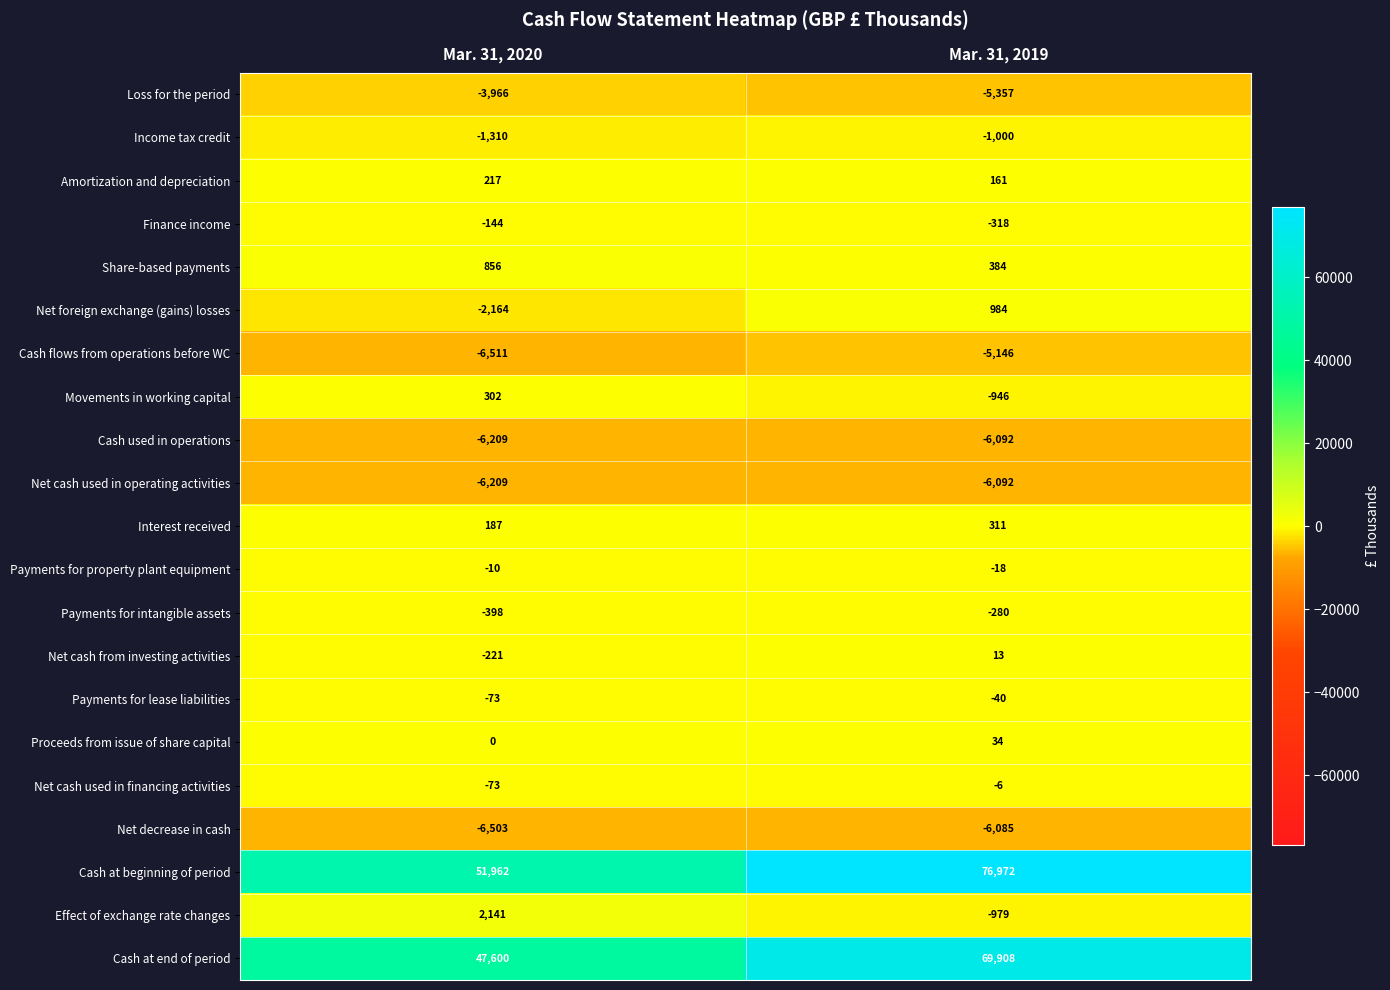

What is the difference between the highest and lowest values at Mar. 31, 2020?

58473